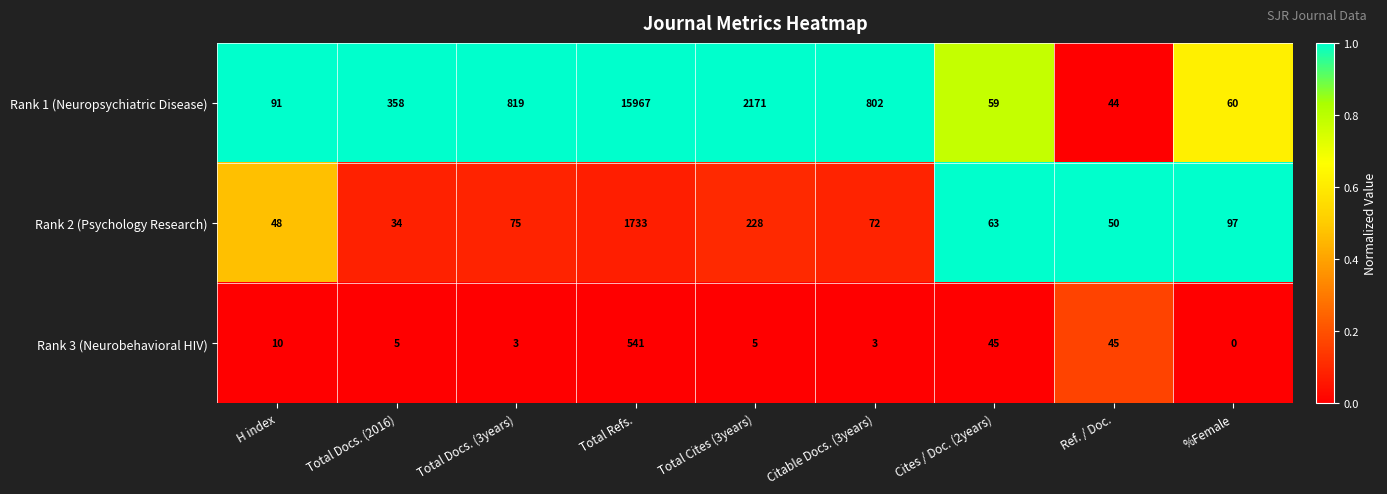

At which label does Rank 3 (Neurobehavioral HIV) first exceed 5?

H index